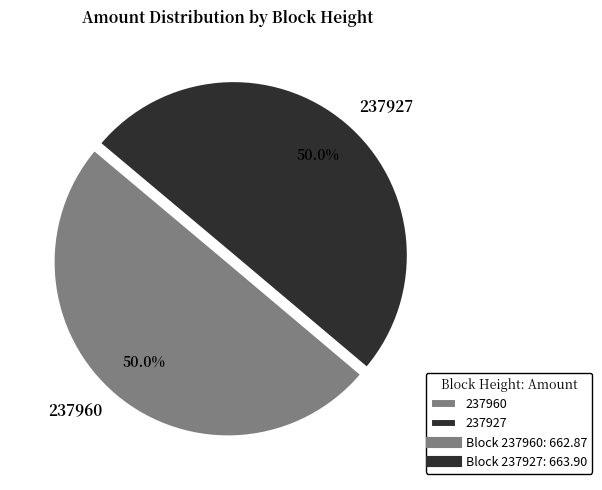

What is the total percentage of 237960 and 237927?

100.0%